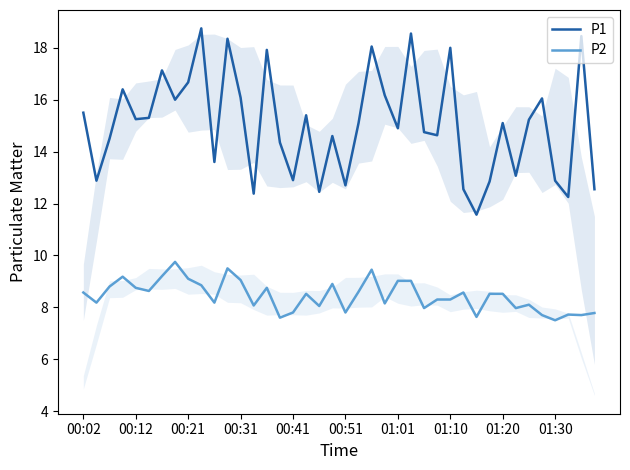

How many values in the P2 series are below 8?

11